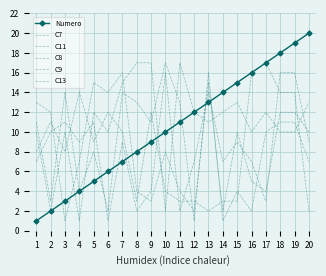

Does the chart have visible grid lines?

Yes